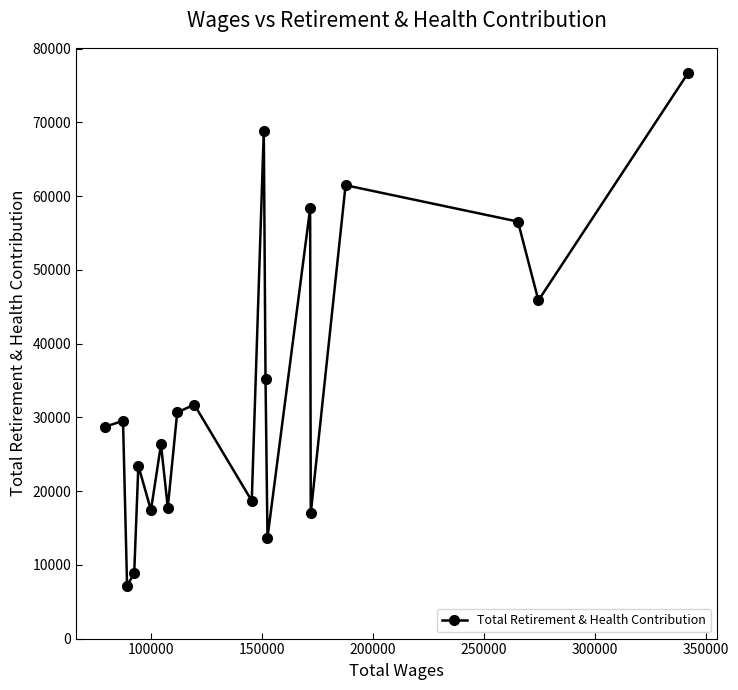

Reading left to right, what are all the values shown in this chart?

28731	29519	7167	8846	23441	17412	26319	17761	30659	31719	18676	68844	35236	13695	58321	16964	61465	56533	45846	76619